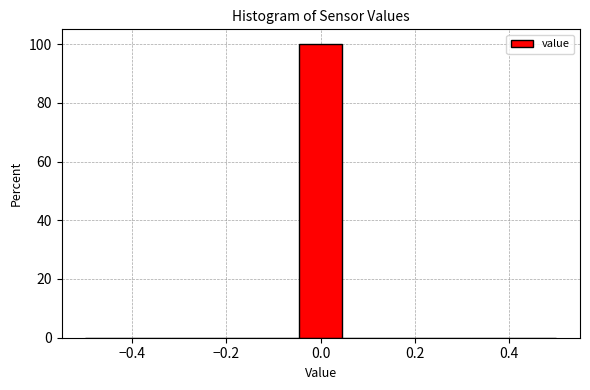

Which range on the x-axis has the tallest bar?

-0.04 to 0.04